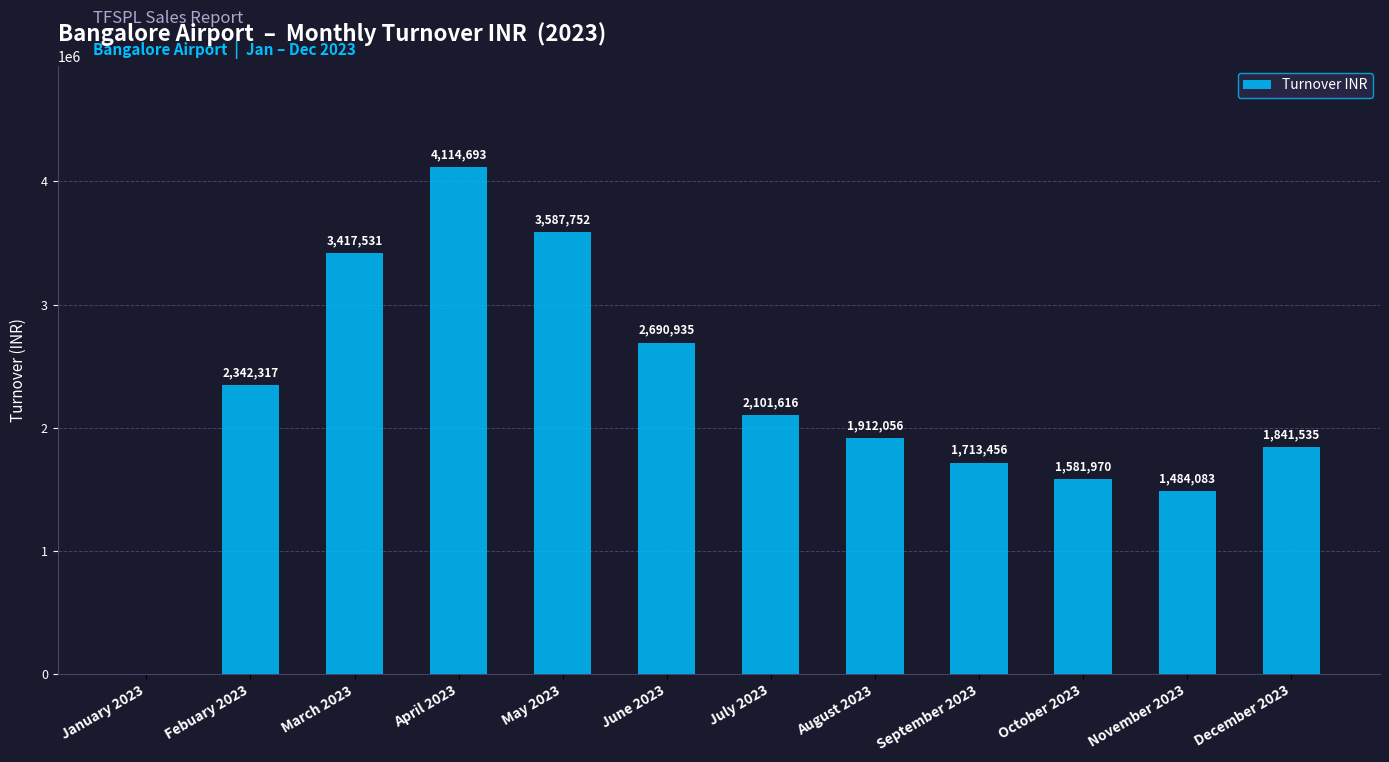

The value at December 2023 is 1841535.4. True or false?

True